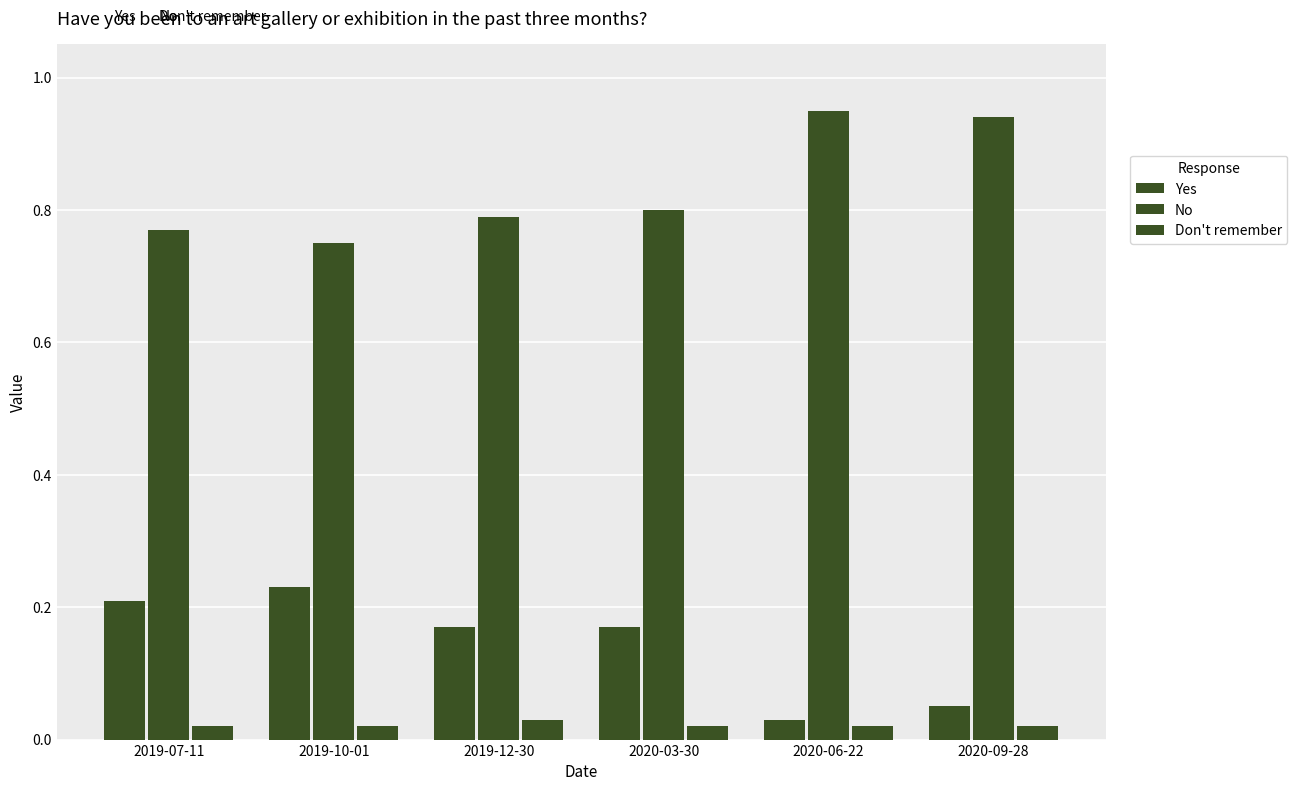

How many bars are there in each group?

3